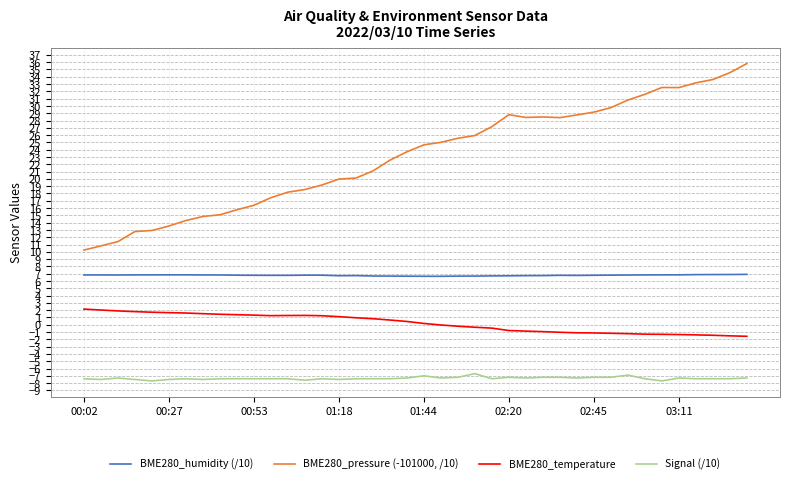

Which series has the largest range (max minus min)?

BME280_pressure (-101000, /10)